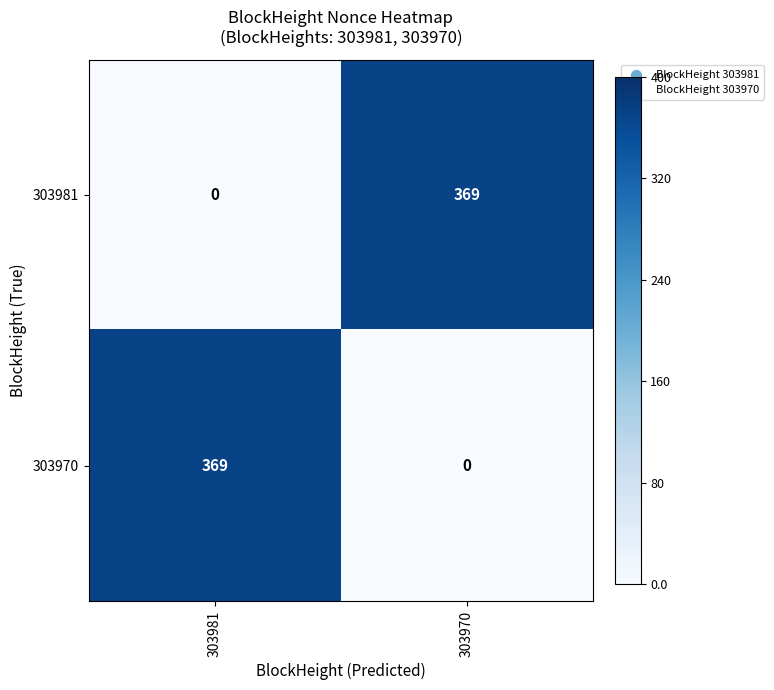

The 303981 series shows 0 at 303981. True or false?

True